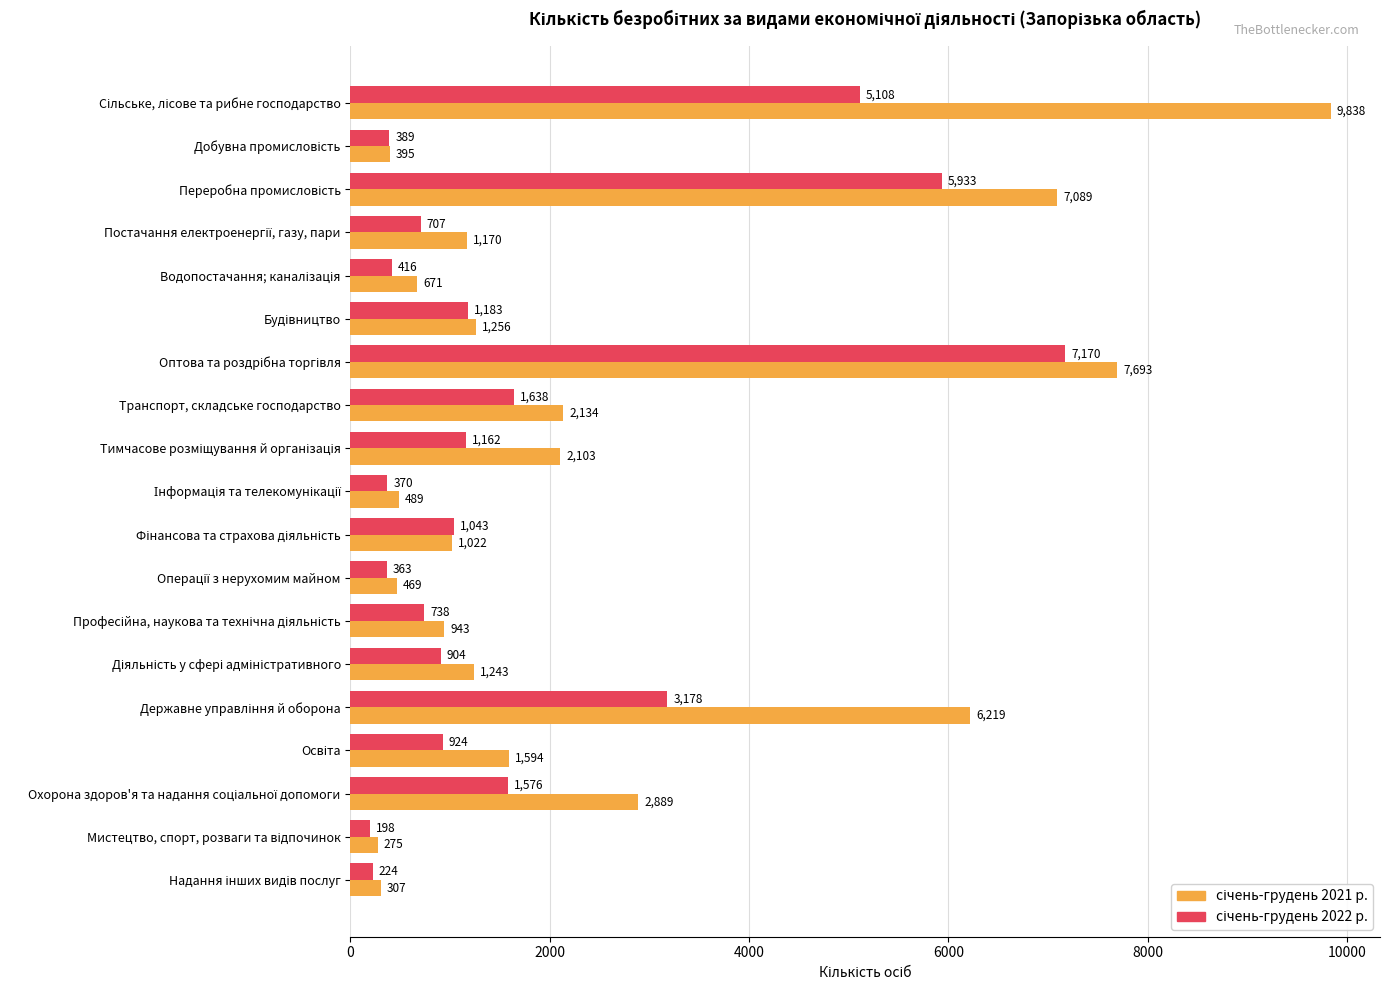

What is the smallest value displayed?

198